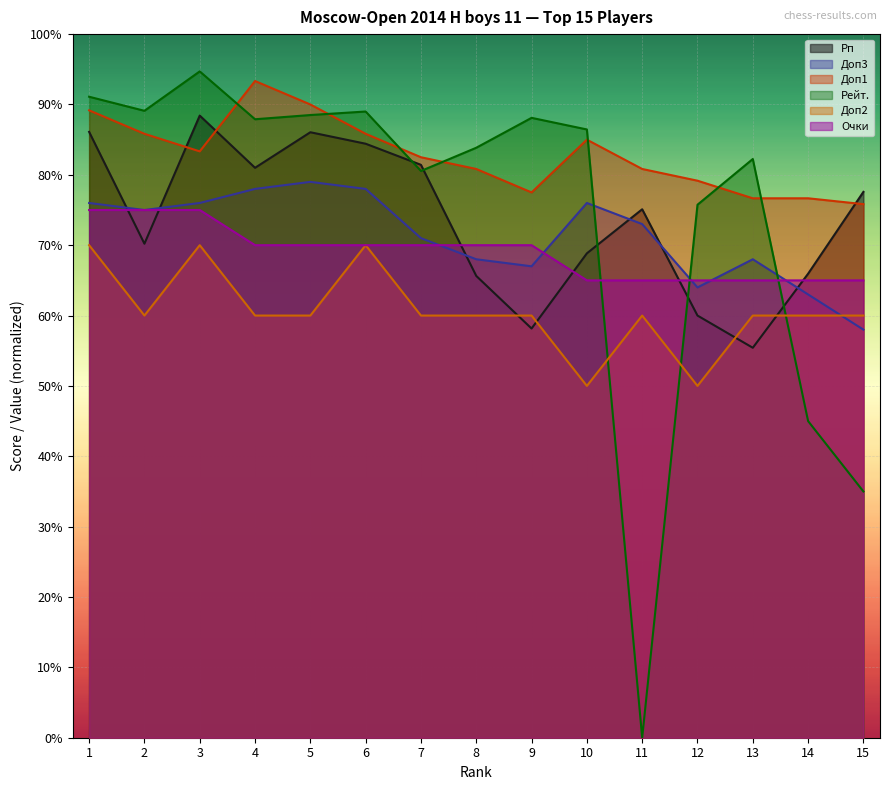

How many categories are shown in the chart?

15